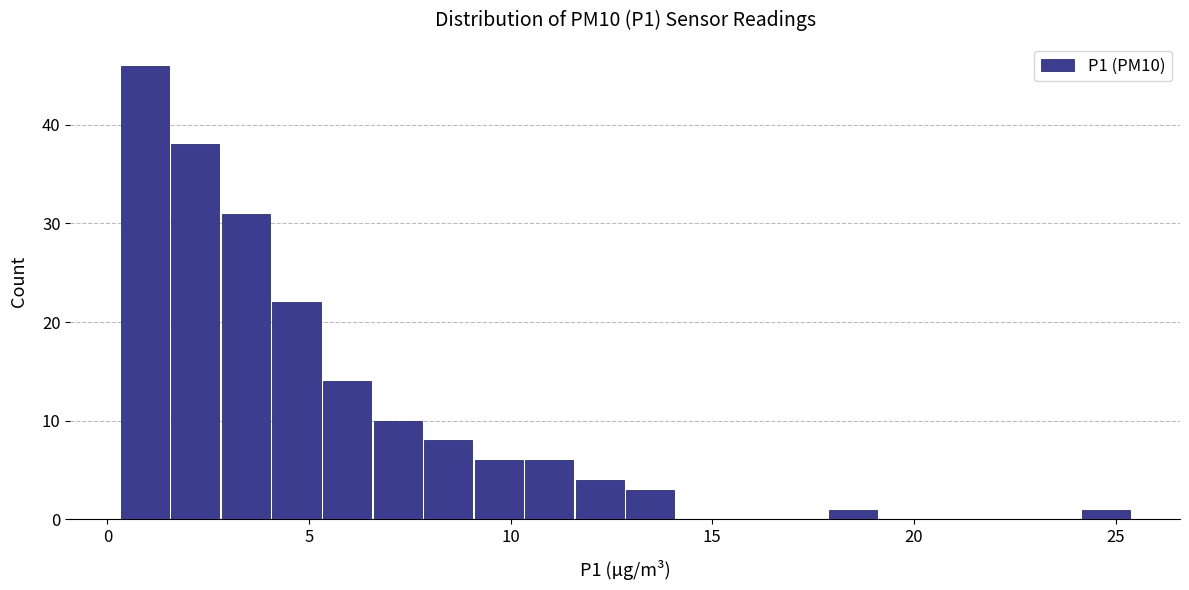

Read against the x-axis, roughly where is the centre of the tallest bar?

1.0